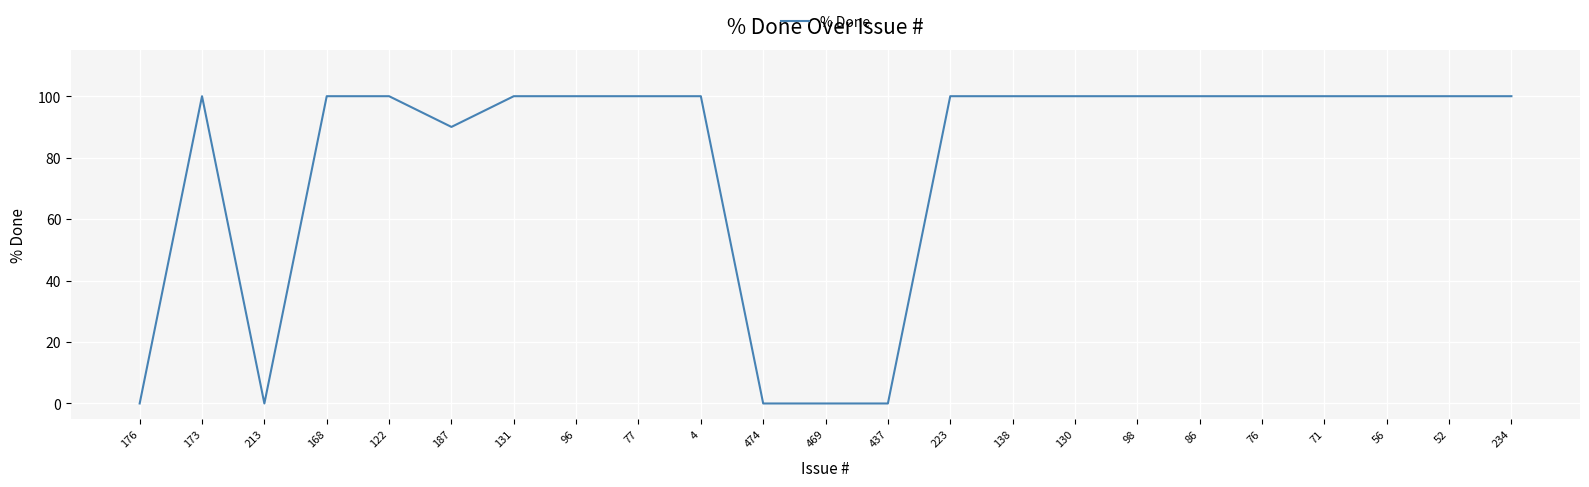

Where is the first local minimum?

213